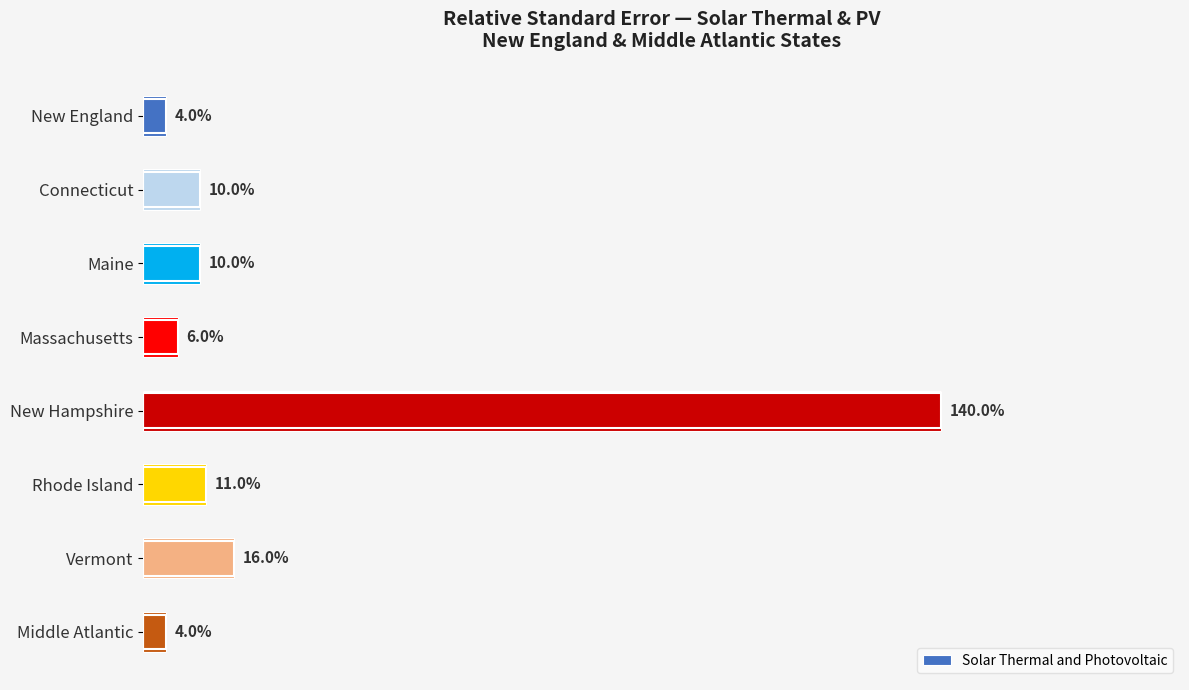

What is the label of the 3rd bar from the bottom?

Rhode Island